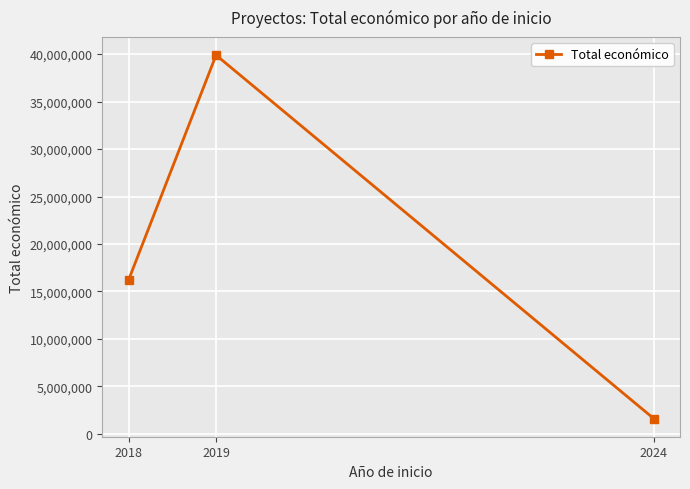

What is the difference between the maximum and minimum values?

38264324